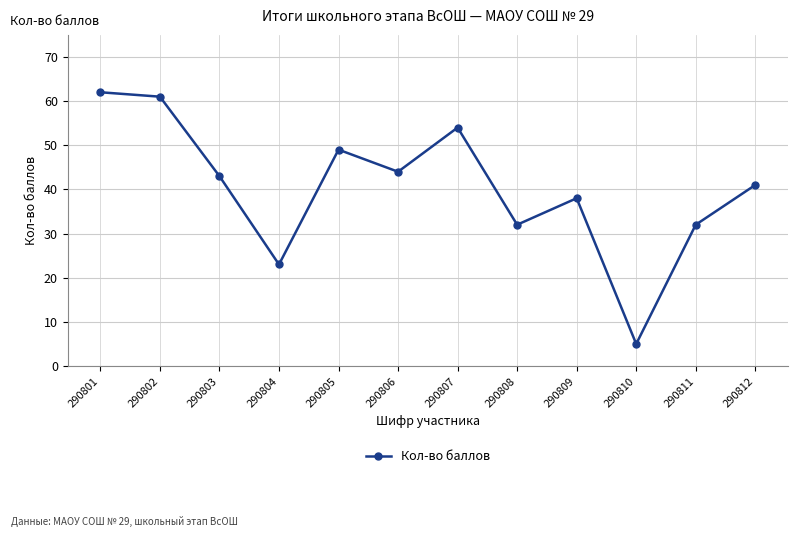

What is the average value?

40